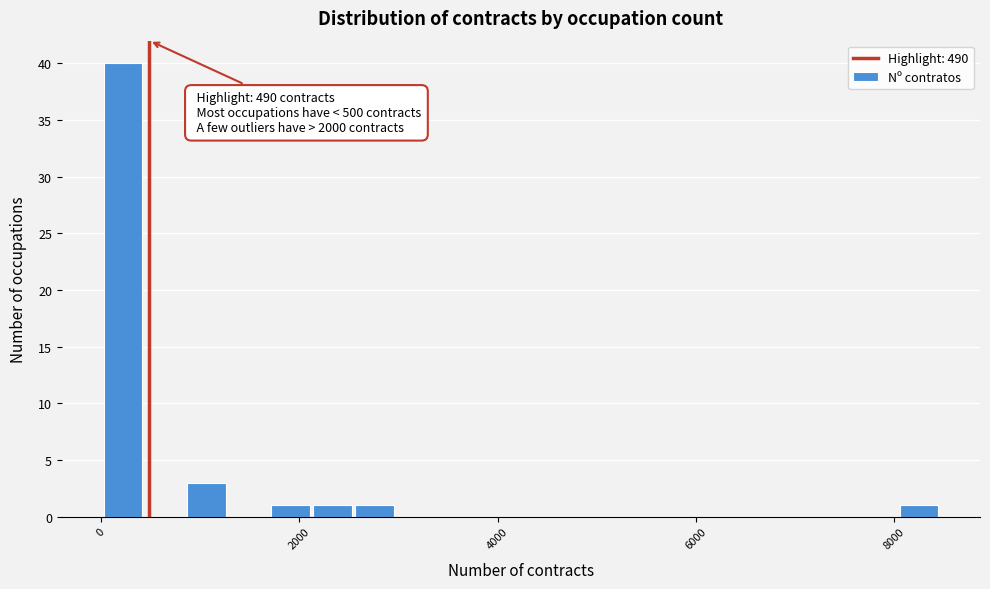

Read against the x-axis, roughly where is the centre of the tallest bar?

200